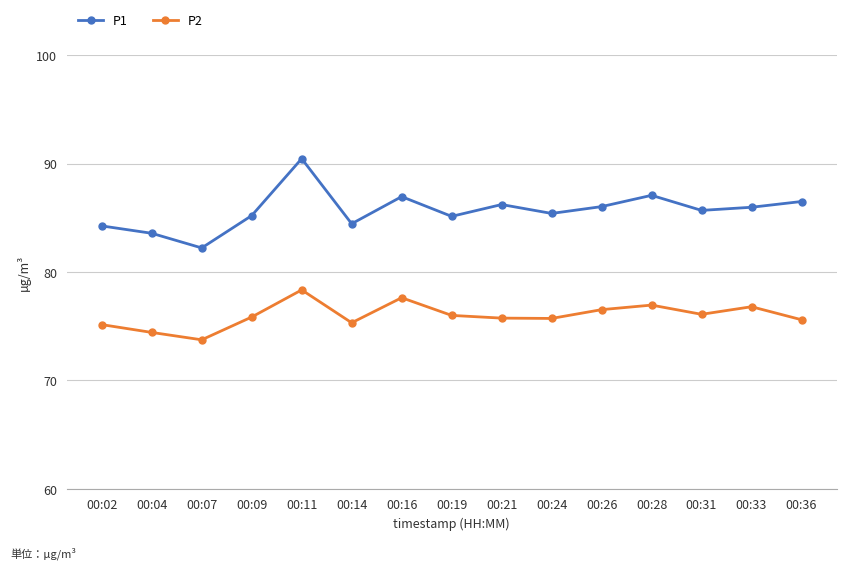

What is the highest value of the P1 series?

90.5